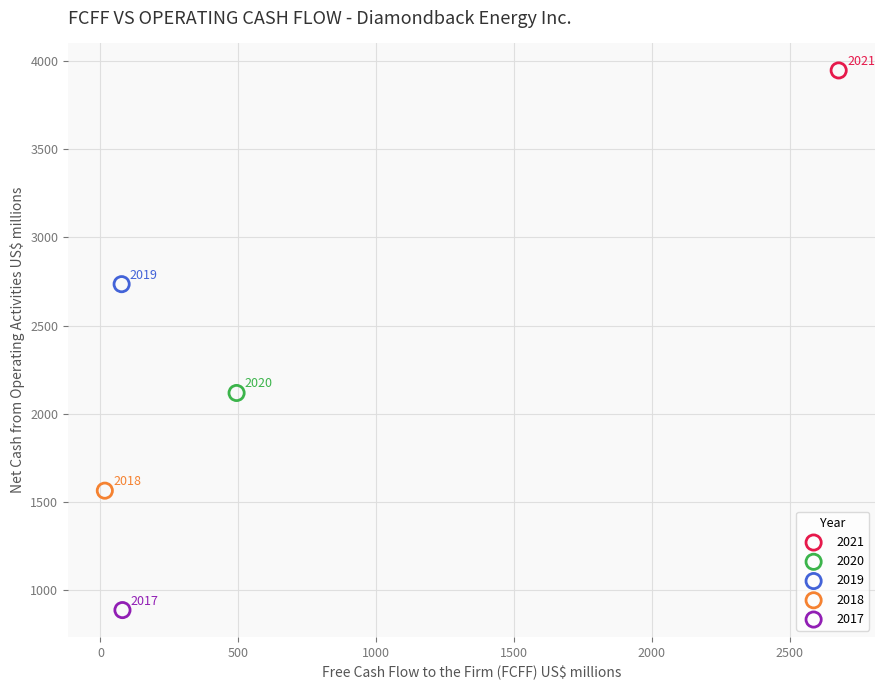

Which series contains the highest Y value?

2021